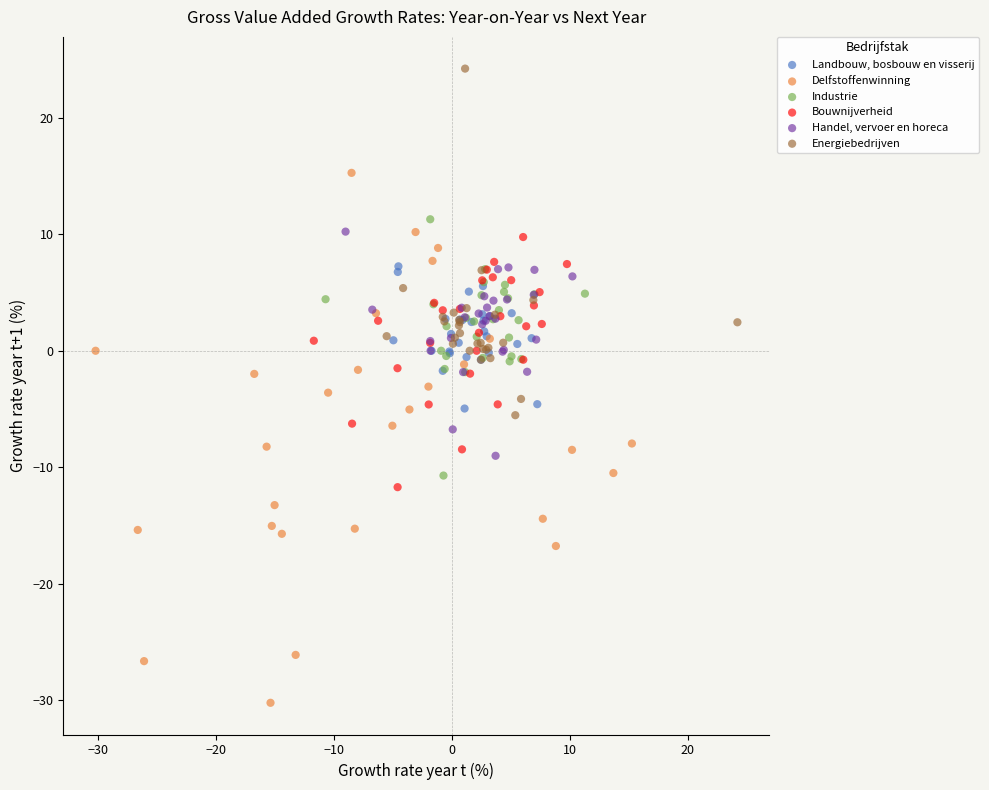

Which series contains the lowest Y value?

Delfstoffenwinning